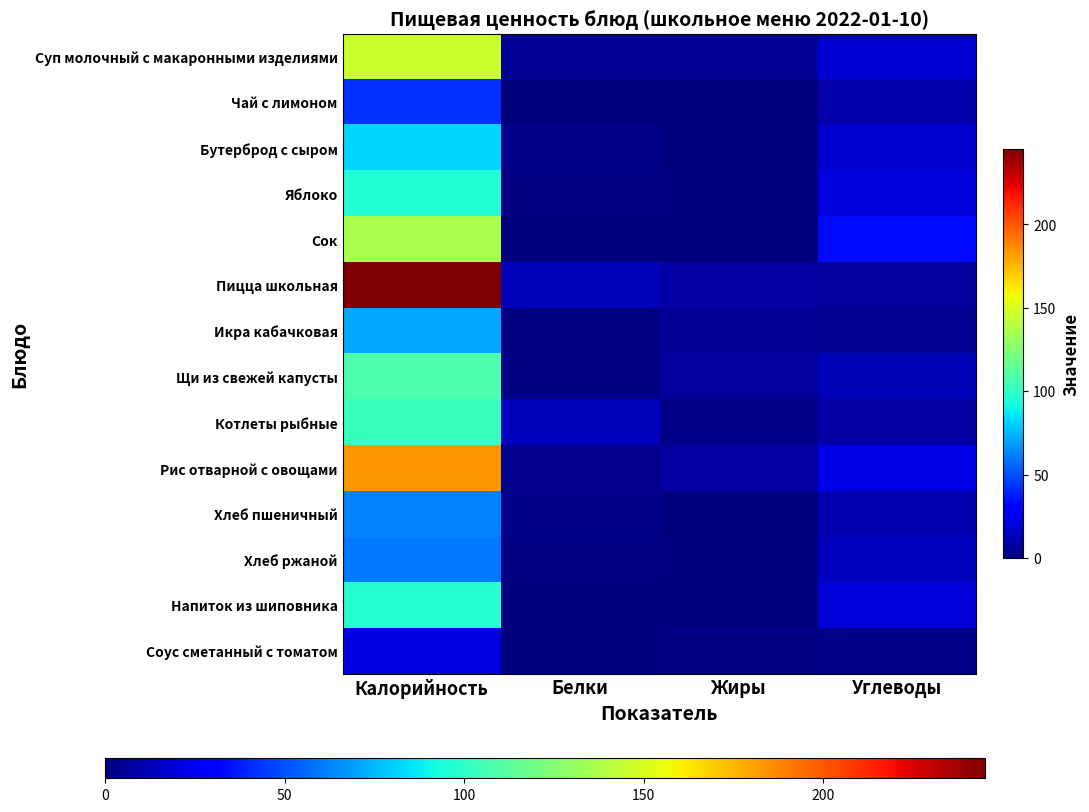

Reading left to right, extract all data points from this chart.

Суп молочный с макаронными изделиями: Калорийность=146.0	Белки=5.7	Жиры=5.3	Углеводы=18.9
Чай с лимоном: Калорийность=43.0	Белки=0.1	Жиры=0.0	Углеводы=10.2
Бутерброд с сыром: Калорийность=81.6	Белки=2.6	Жиры=0.2	Углеводы=17.0
Яблоко: Калорийность=96.0	Белки=1.5	Жиры=0.5	Углеводы=21.0
Сок: Калорийность=136.0	Белки=0.6	Жиры=0.0	Углеводы=33.0
Пицца школьная: Калорийность=245.0	Белки=12.4	Жиры=8.6	Углеводы=6.3
Икра кабачковая: Калорийность=71.4	Белки=1.1	Жиры=5.3	Углеводы=4.6
Щи из свежей капусты: Калорийность=108.8	Белки=1.7	Жиры=6.2	Углеводы=11.7
Котлеты рыбные: Калорийность=103.0	Белки=12.9	Жиры=2.3	Углеводы=8.3
Рис отварной с овощами: Калорийность=183.2	Белки=3.4	Жиры=7.0	Углеводы=22.2
Хлеб пшеничный: Калорийность=62.4	Белки=2.4	Жиры=0.5	Углеводы=11.4
Хлеб ржаной: Калорийность=60.0	Белки=1.5	Жиры=0.3	Углеводы=13.4
Напиток из шиповника: Калорийность=97.0	Белки=0.7	Жиры=0.3	Углеводы=19.6
Соус сметанный с томатом: Калорийность=21.2	Белки=0.5	Жиры=1.3	Углеводы=1.9